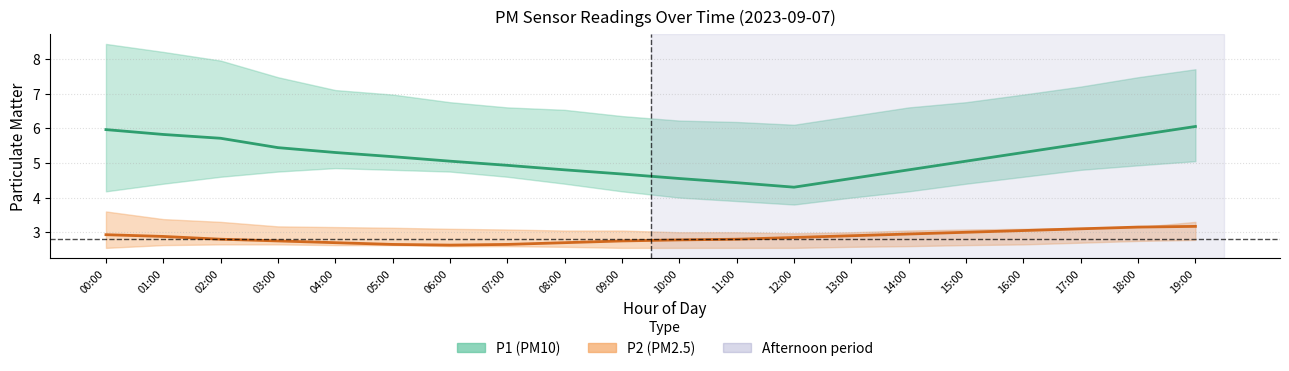

Reading left to right, what are all the values shown in this chart?

P1: 6.0	5.8	5.7	5.4	5.3	5.2	5.0	4.9	4.8	4.7	4.5	4.4	4.3	4.5	4.8	5.0	5.3	5.5	5.8	6.0
P2: 2.9	2.9	2.8	2.8	2.7	2.6	2.6	2.6	2.7	2.8	2.8	2.8	2.9	2.9	3.0	3.0	3.0	3.1	3.1	3.2